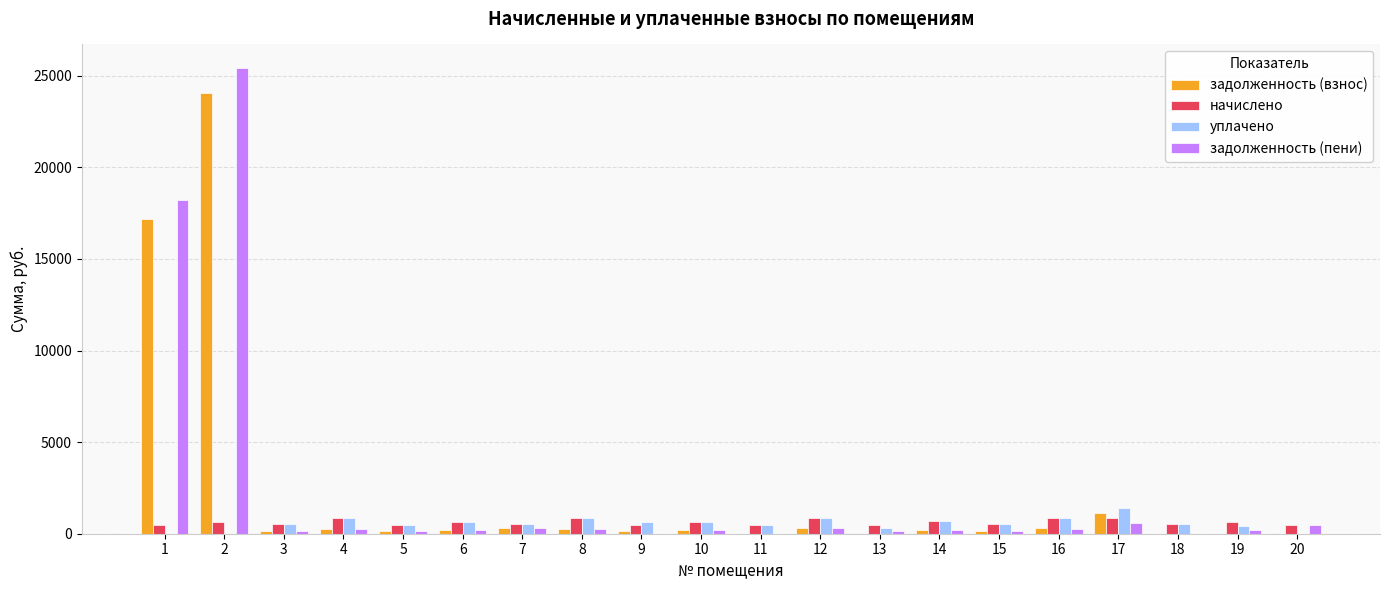

The value of начислено at 4 is 853.8. True or false?

True